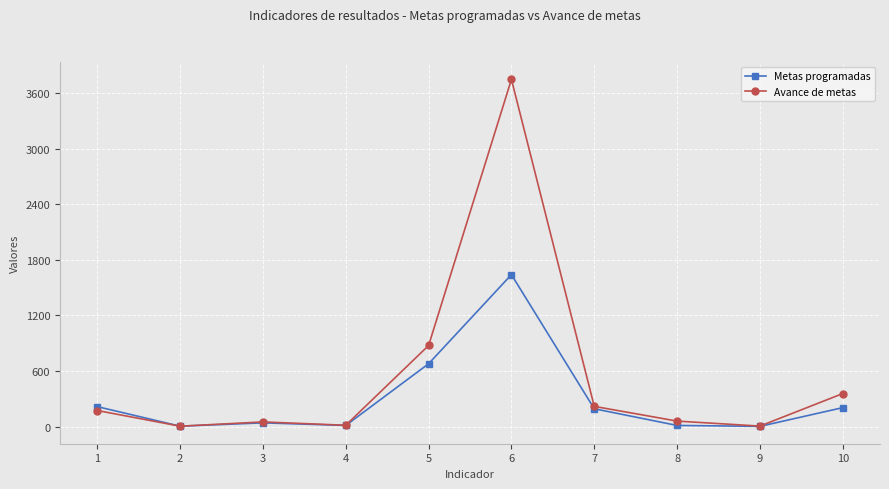

Which series changed the most between 3 and 10?

Avance de metas